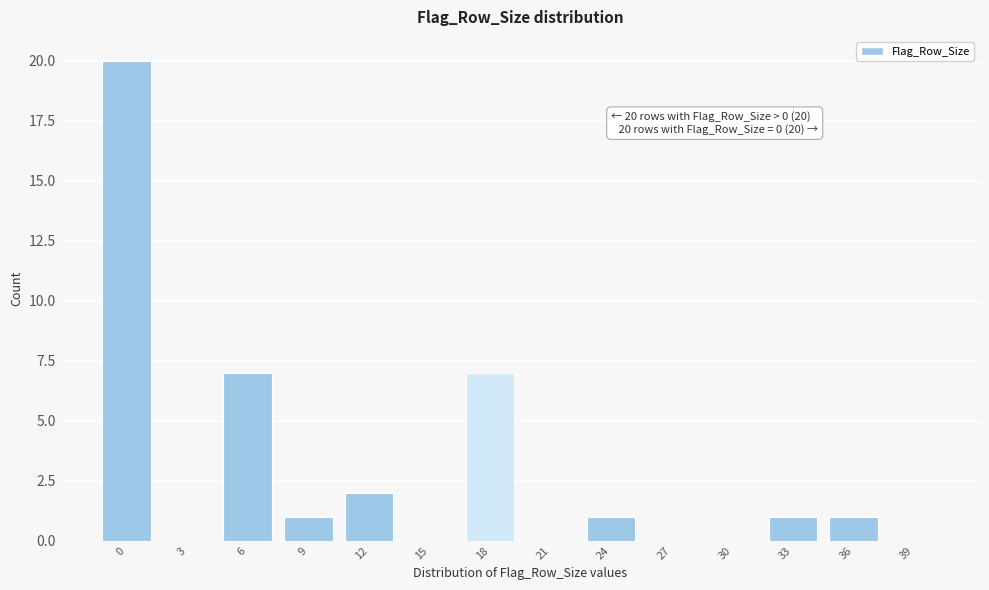

Reading right to left, what are all the values shown in this chart?

39=0	36=1	33=1	30=0	27=0	24=1	21=0	18=7	15=0	12=2	9=1	6=7	3=0	0=20